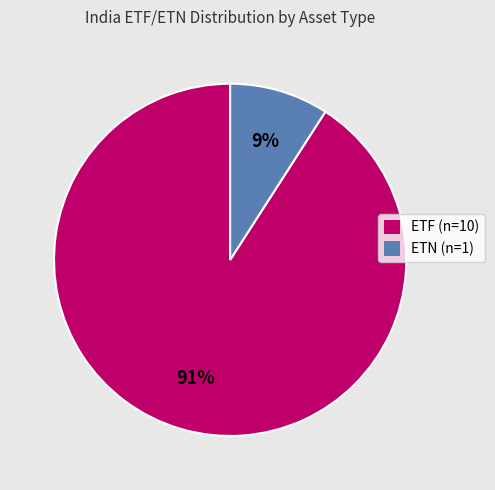

Which has a higher value, ETN or ETF?

ETF